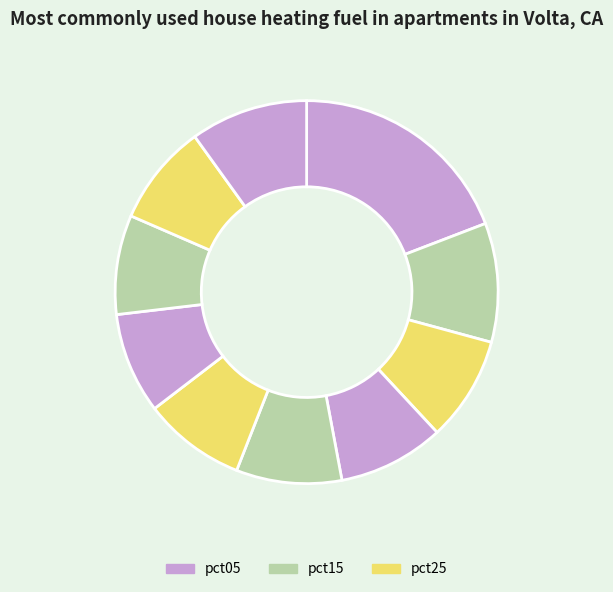

How many slices are in this pie chart?

10